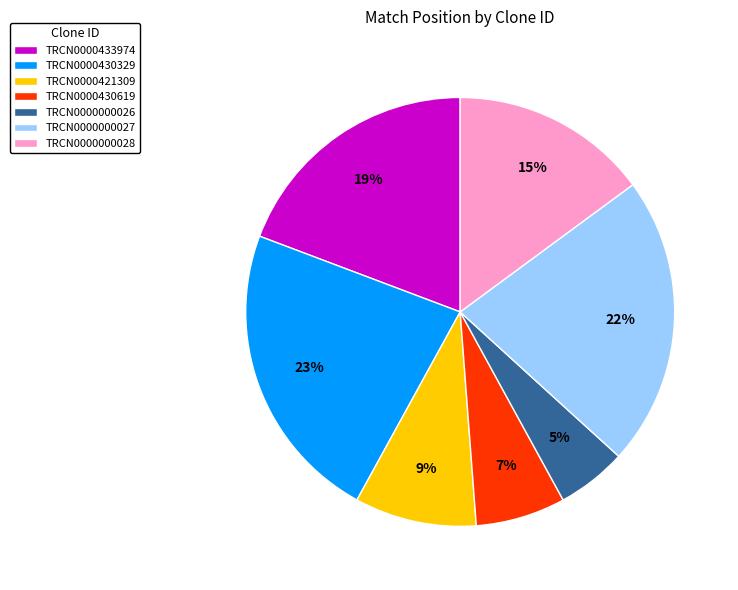

Is there a majority slice in this chart?

No